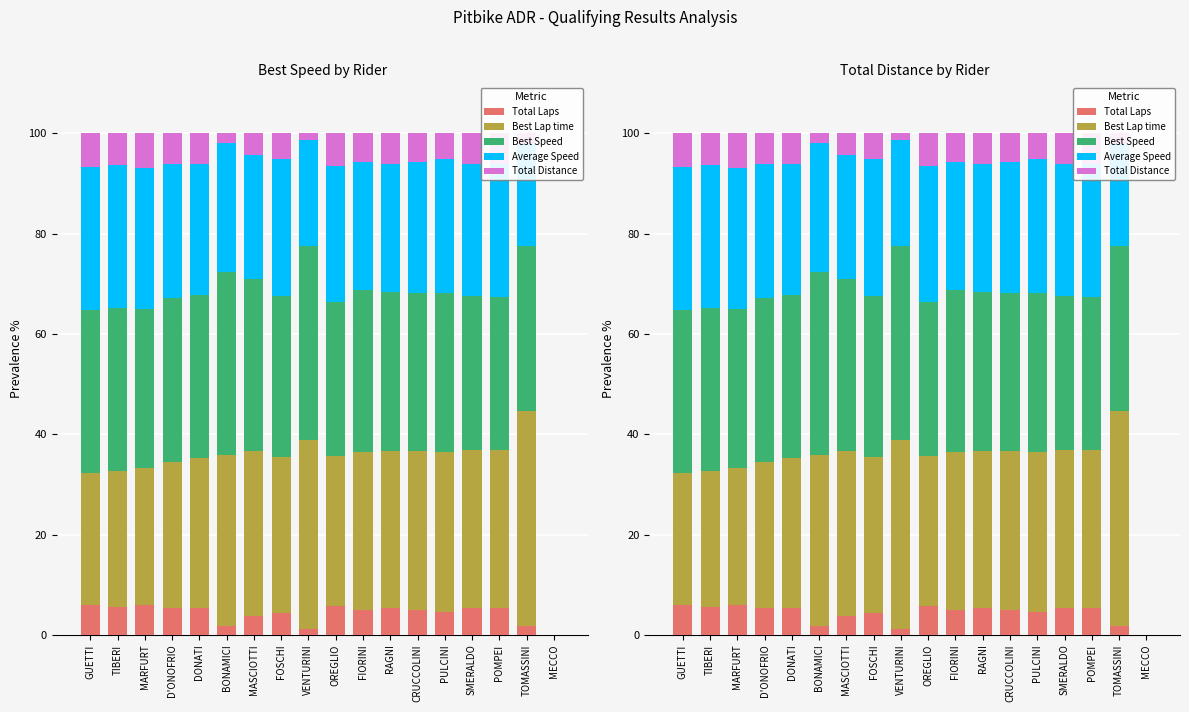

What is the value of the Best Speed bar at the 6th from the left?

36.6